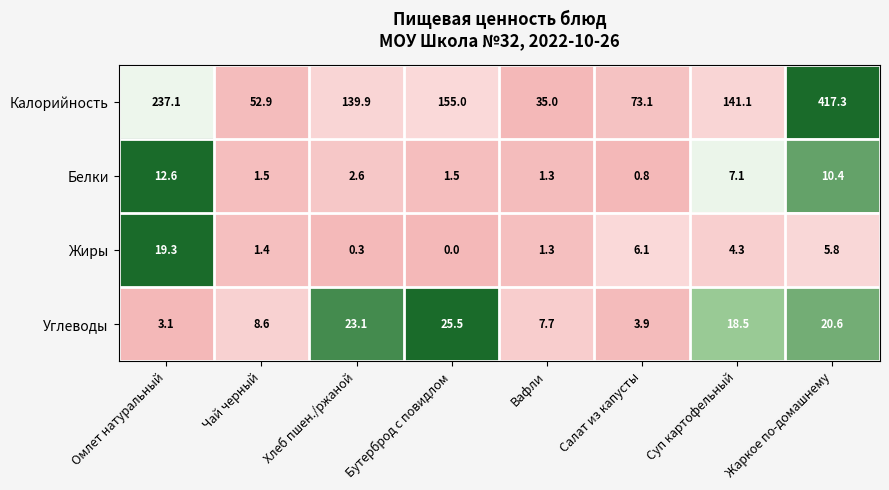

Which series has the largest range (max minus min)?

Калорийность